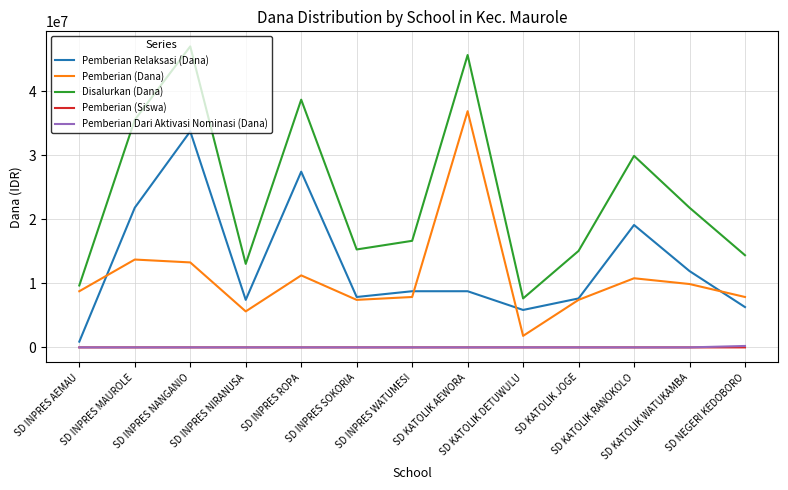

What is the sum of all Pemberian (Siswa) values?

367